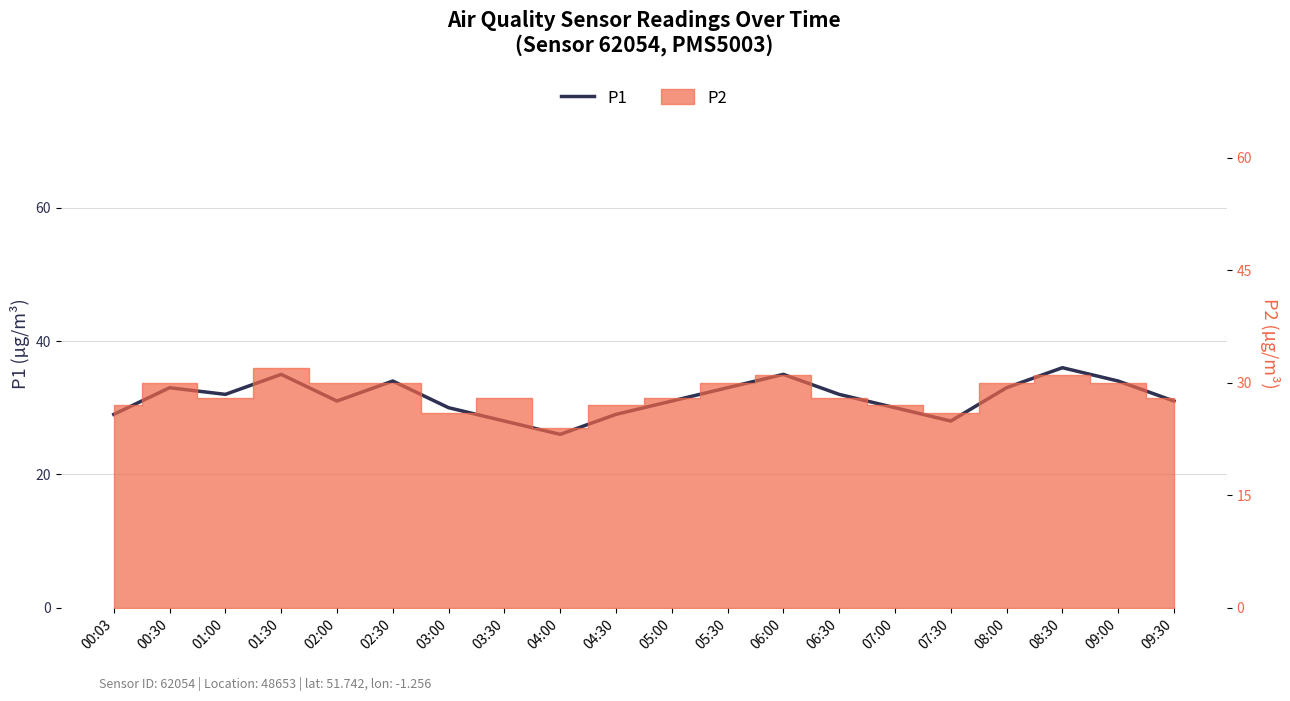

How many data points does each series have?

20